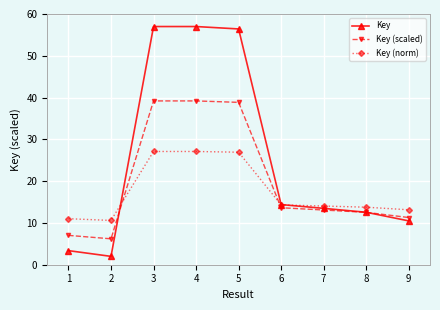

Rank the series by their maximum value, from lowest to highest.

Key (norm), Key (scaled), Key